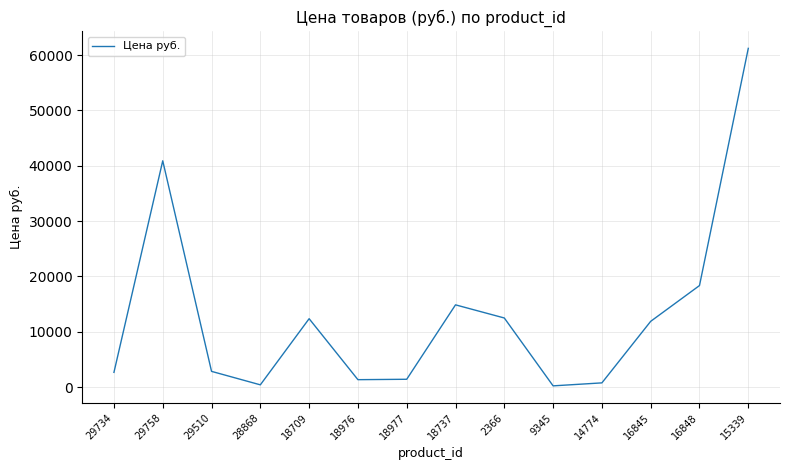

Which label corresponds to the largest value in the chart?

15339